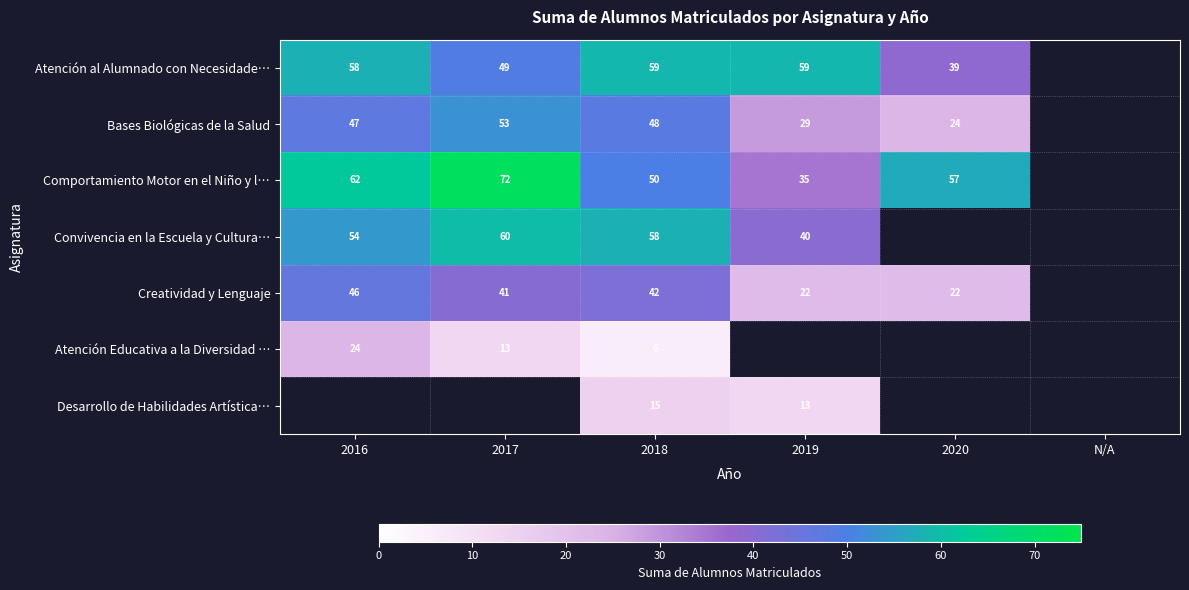

The value of Bases Biológicas de la Salud at 2016 is 47. True or false?

True